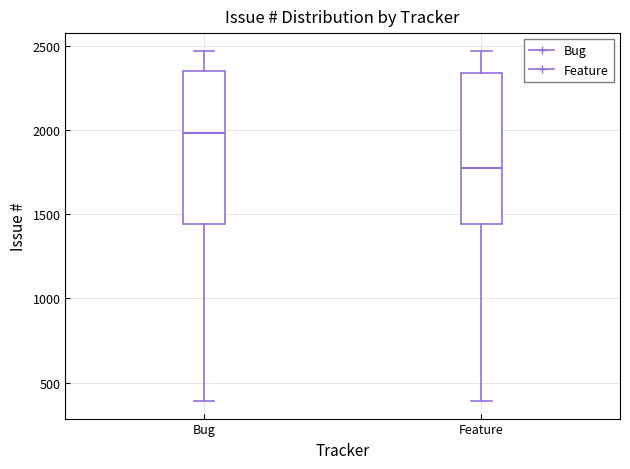

Reading left to right, read every box against the y-axis: the position of its median line, the range the box covers, and the ends of its whiskers. The values are not printed on the chart, so give them approximately, as read against the axis.

Bug: median 2000, box 1450 to 2350, whiskers 400 to 2450
Feature: median 1750, box 1450 to 2350, whiskers 400 to 2450